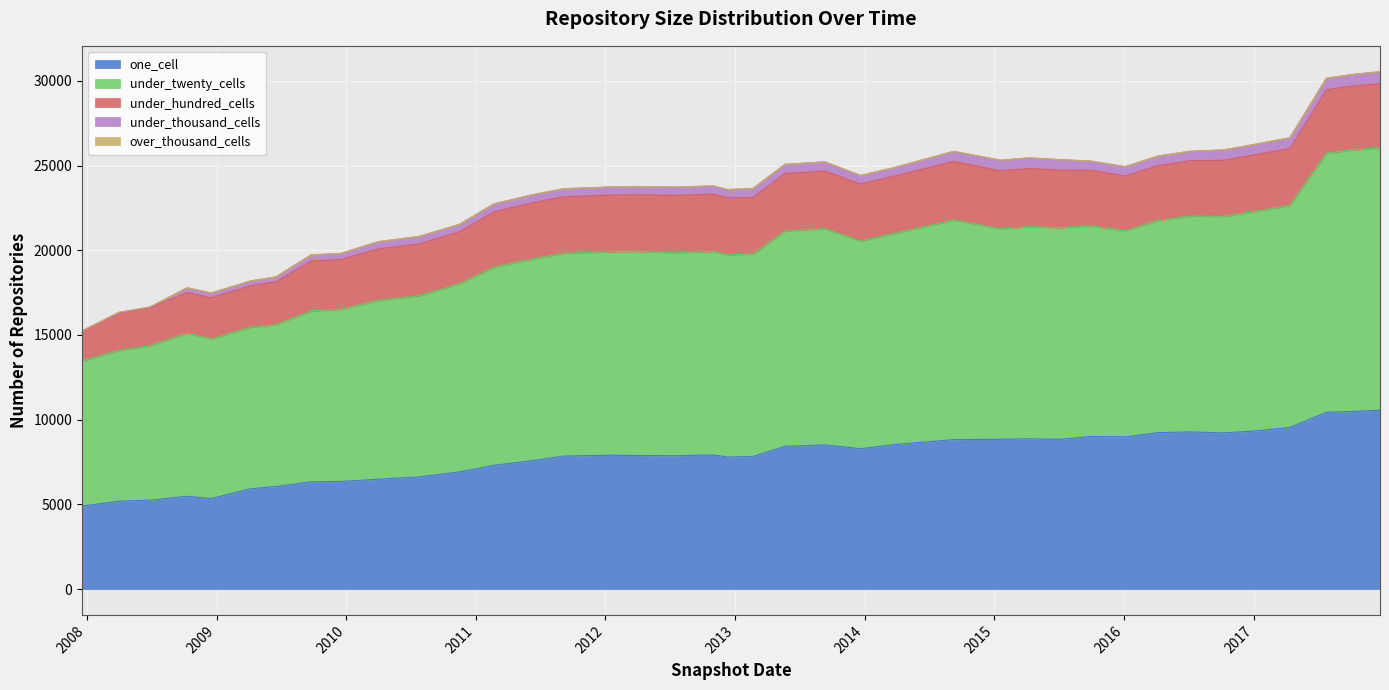

At how many categories does at least one series exceed 10742?

29